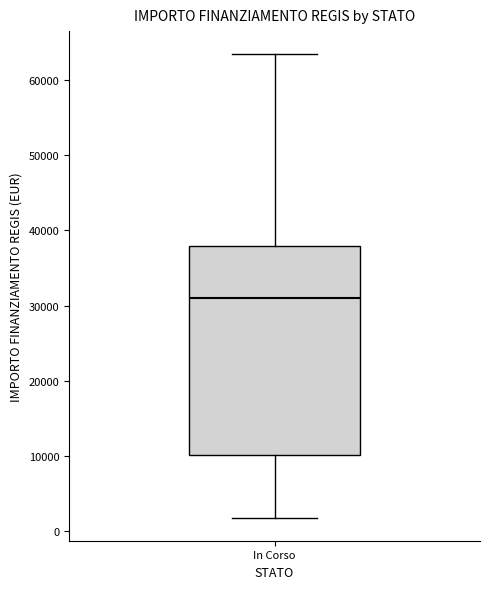

Read this box plot against the y-axis: the position of the median line, the range covered by the box, and the ends of both whiskers. The values are not printed on the chart, so give them approximately, as read against the axis.

median 31000, box 10000 to 38000, whiskers 2000 to 63000